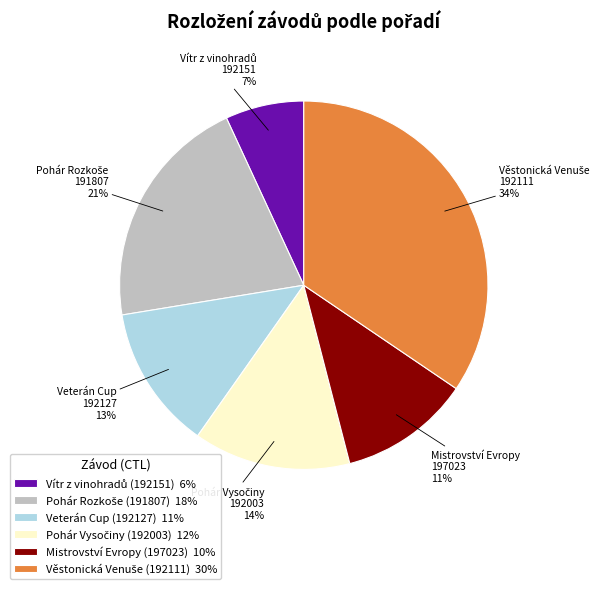

To the nearest percent, what is the average slice percentage?

17%